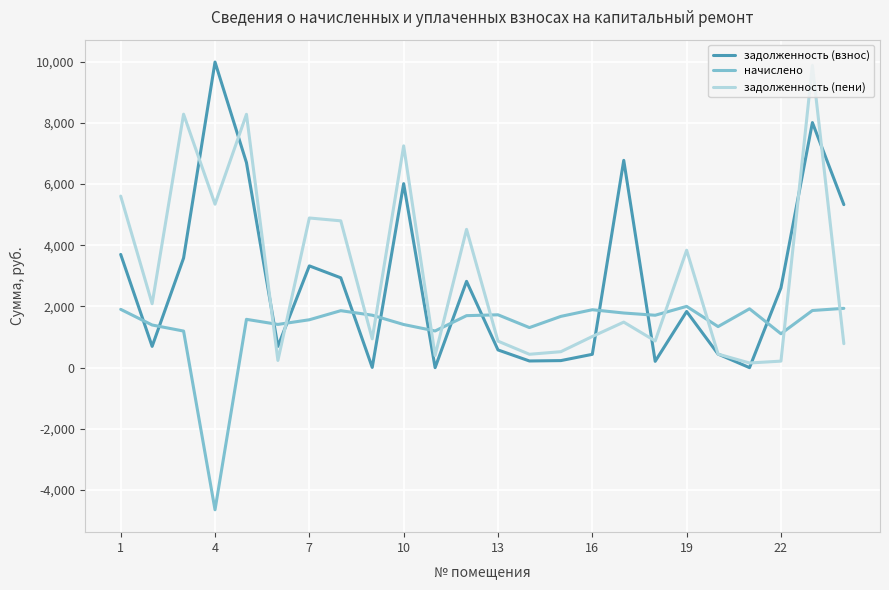

After their last crossing, which series has the higher values: задолженность (взнос) or начислено?

задолженность (взнос)